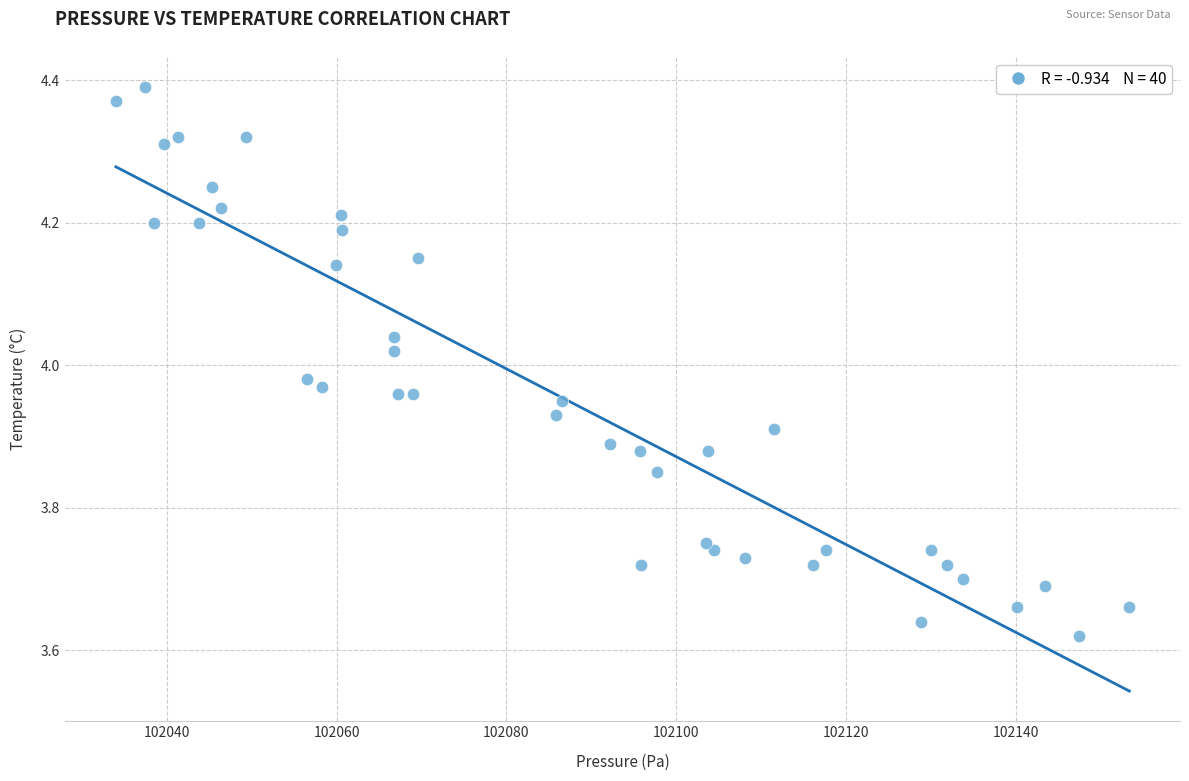

What is the range of Y values (max minus min)?

0.8